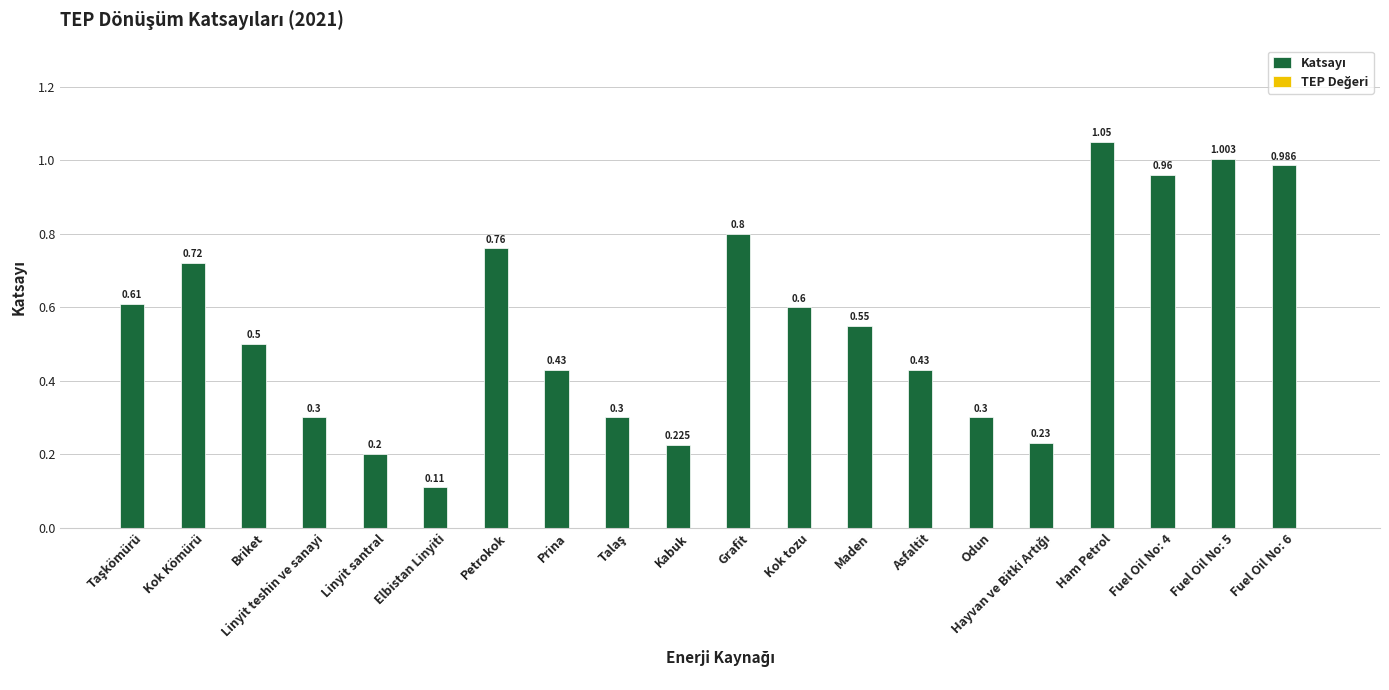

Where is the data nearest to the value 0?

Elbistan Linyiti